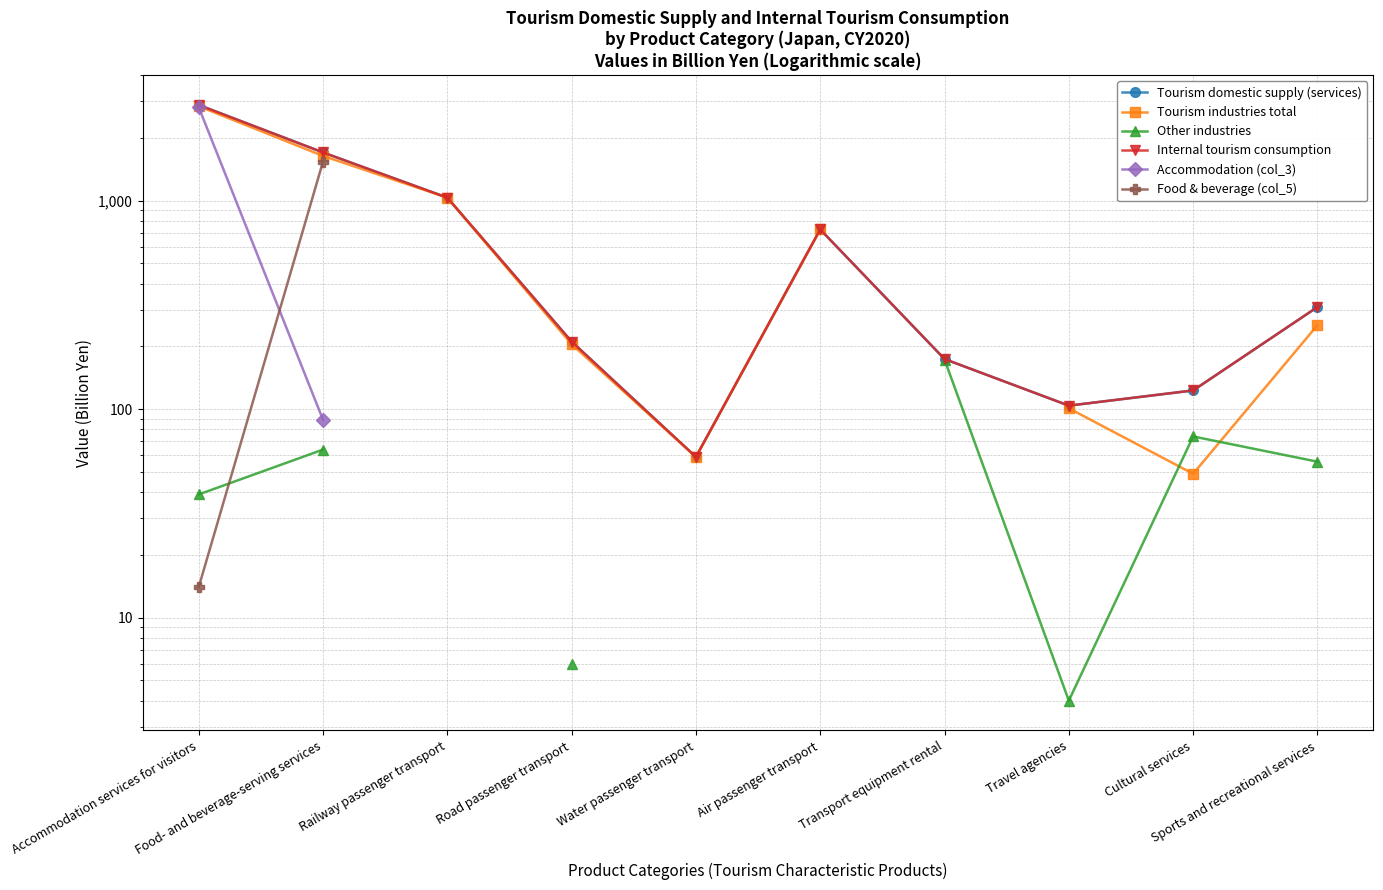

True or false: Internal tourism consumption and Tourism domestic supply (services) cross at least once.

False